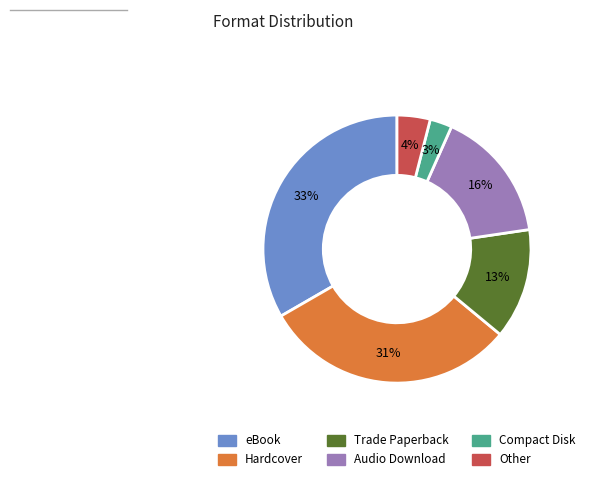

To the nearest percent, what is the average slice percentage?

17%